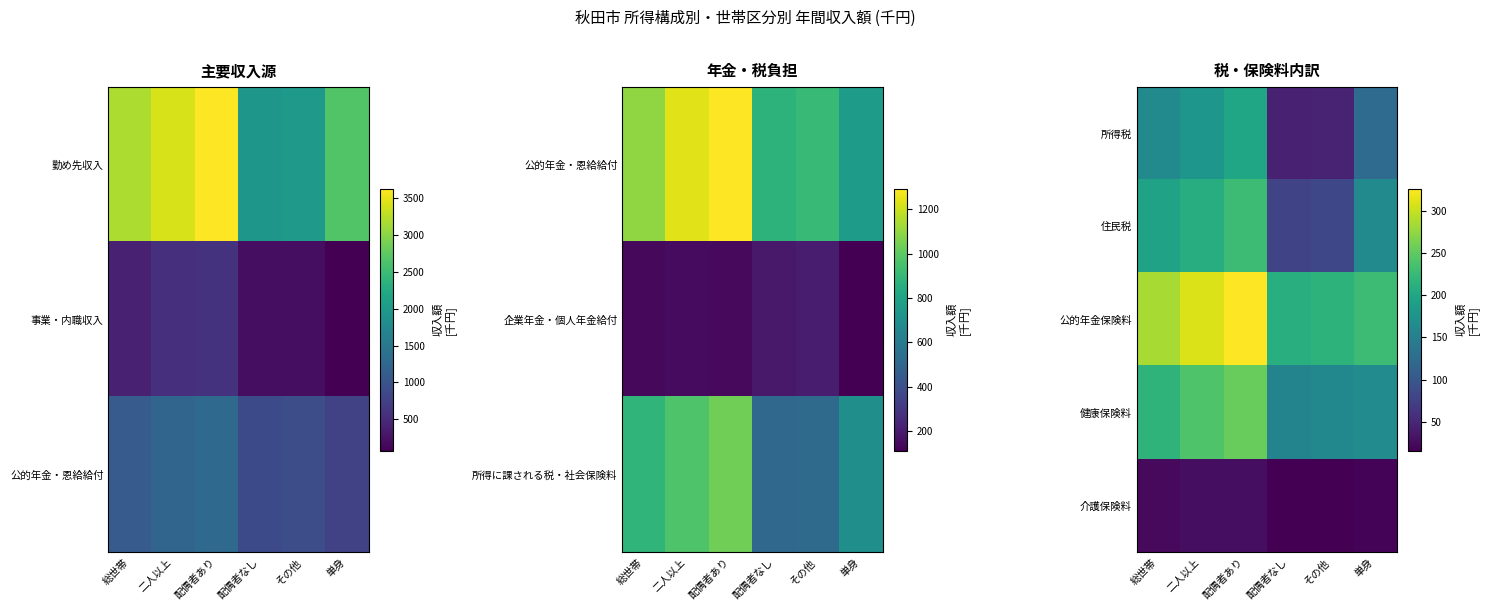

Is it true that 健康保険料 equals 128 at 総世帯?

False